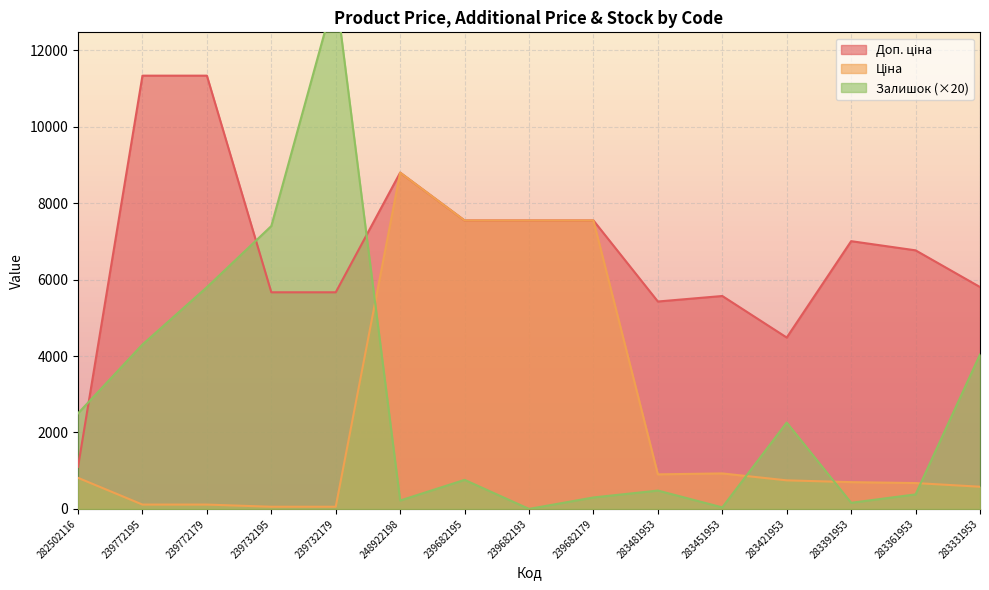

True or false: Ціна has more than 2 points higher than both neighbors.

False